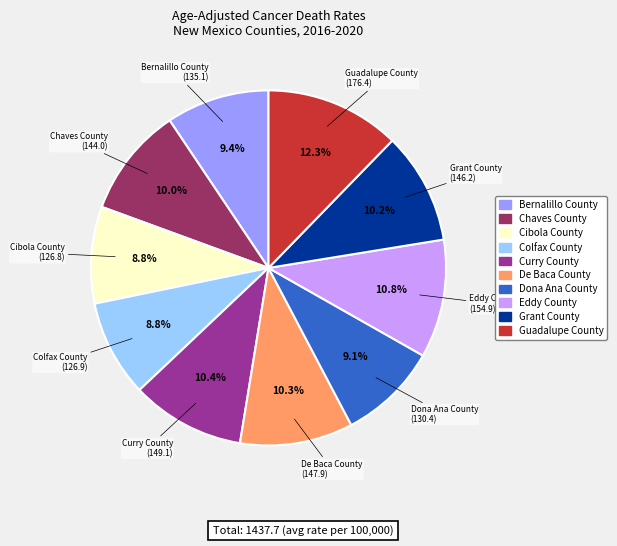

What percentage do Colfax County and Dona Ana County together represent?

17.9%